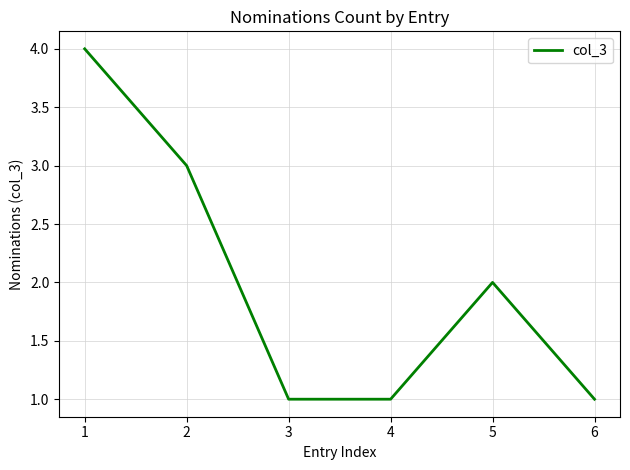

What is the ratio of the value at 3 to the value at 2?

0.3